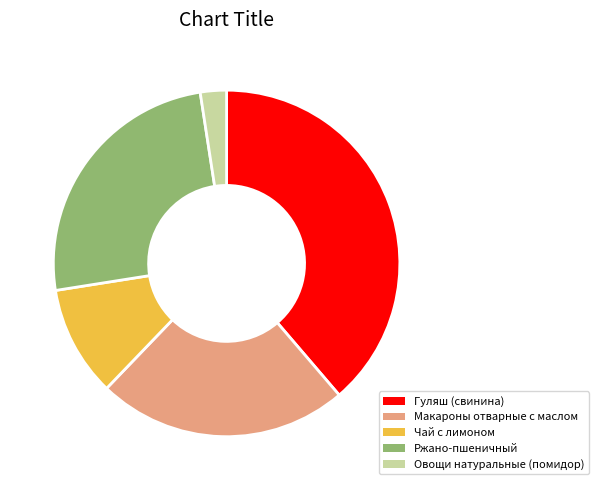

Does Чай с лимоном represent more than half of the total?

No